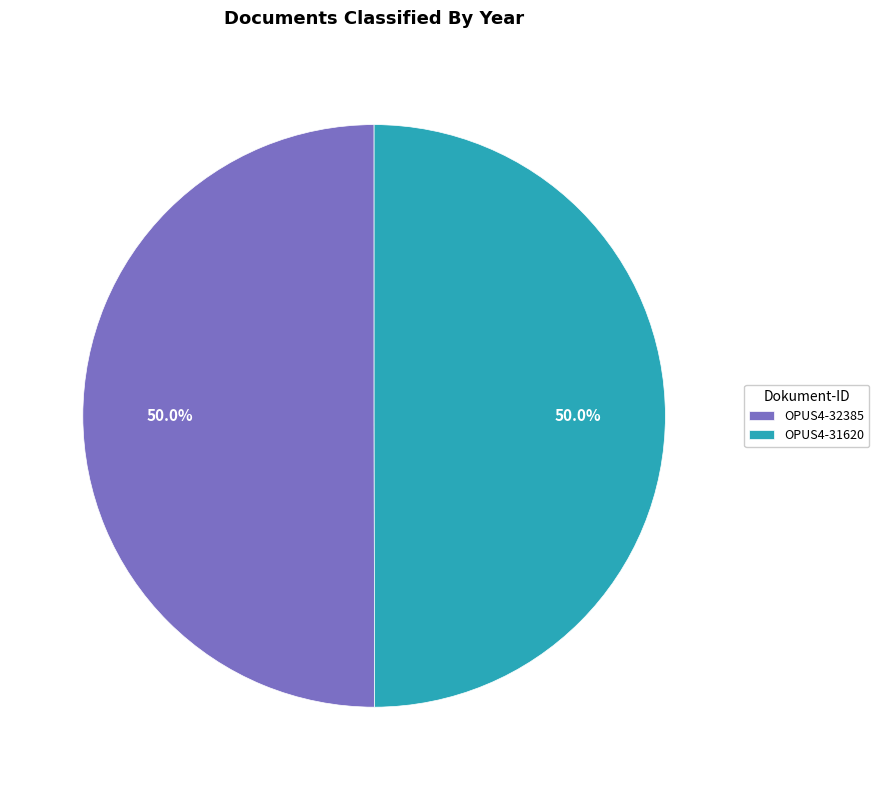

How many segments does this pie chart have?

2